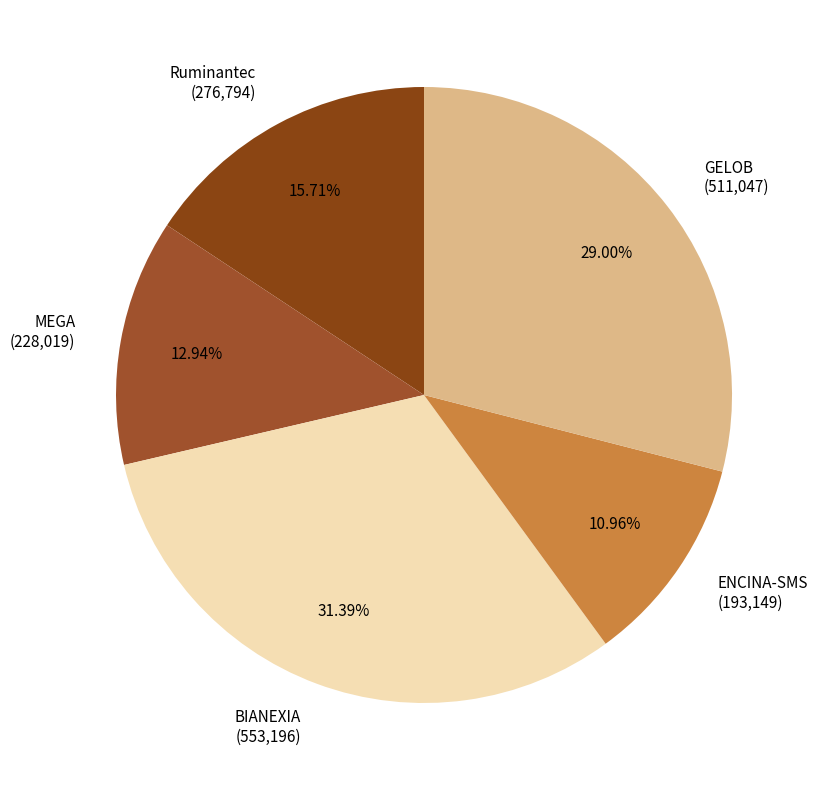

What percentage is NOT represented by ENCINA-SMS?

89.0%